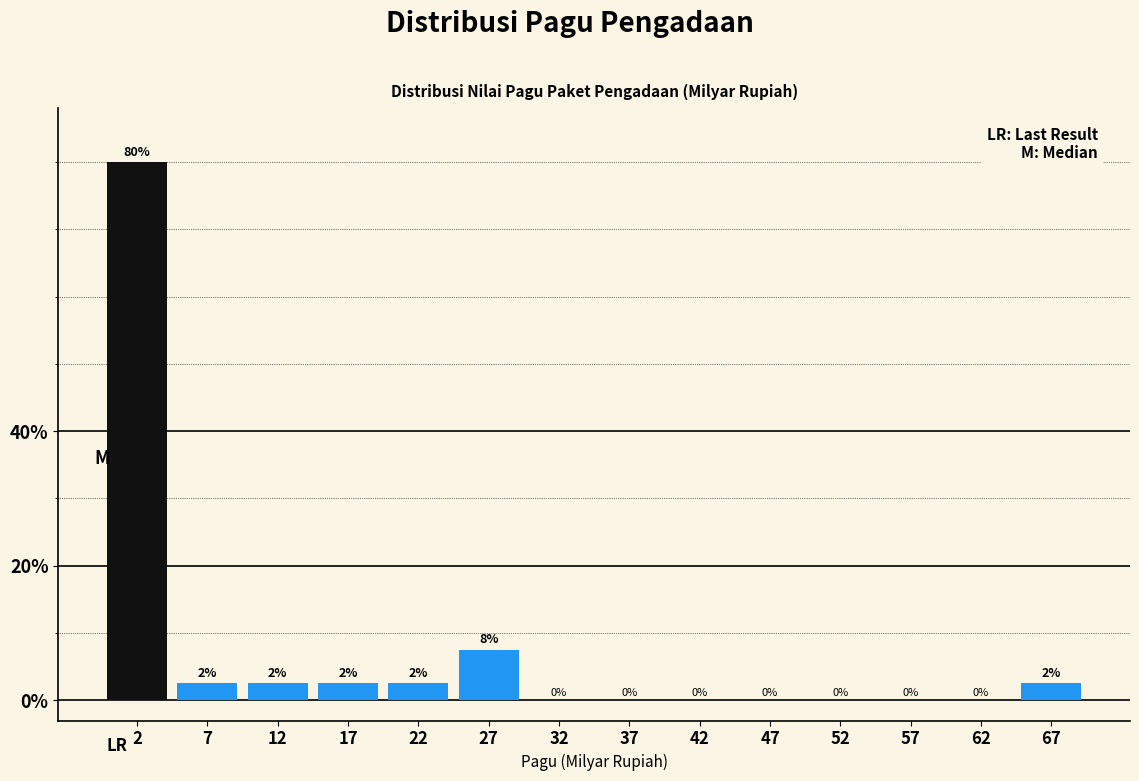

The chart shows a value of 0.0 at 52. True or false?

True